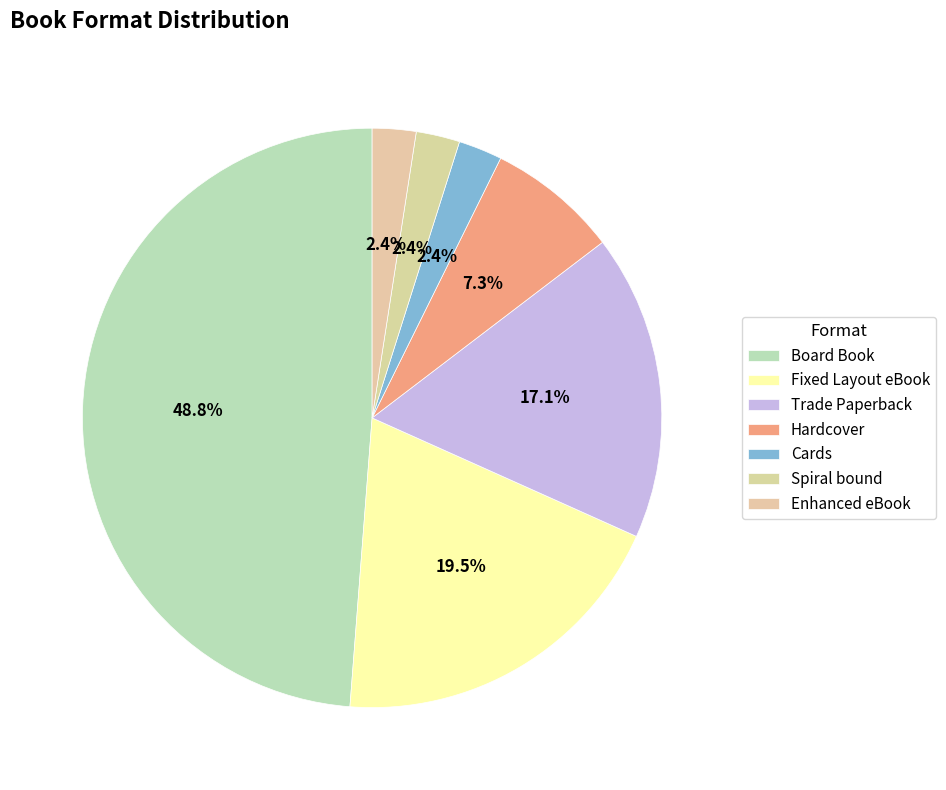

Does any single category account for the majority?

No